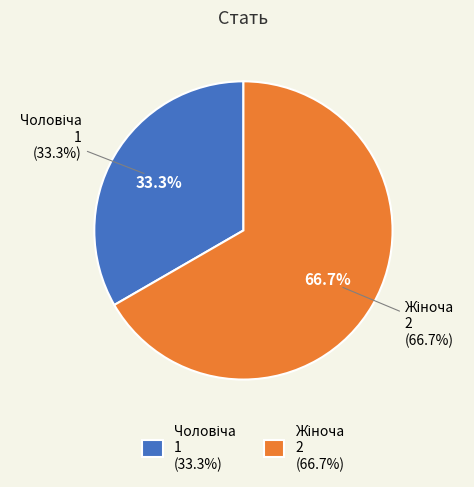

How many slices are in this pie chart?

2